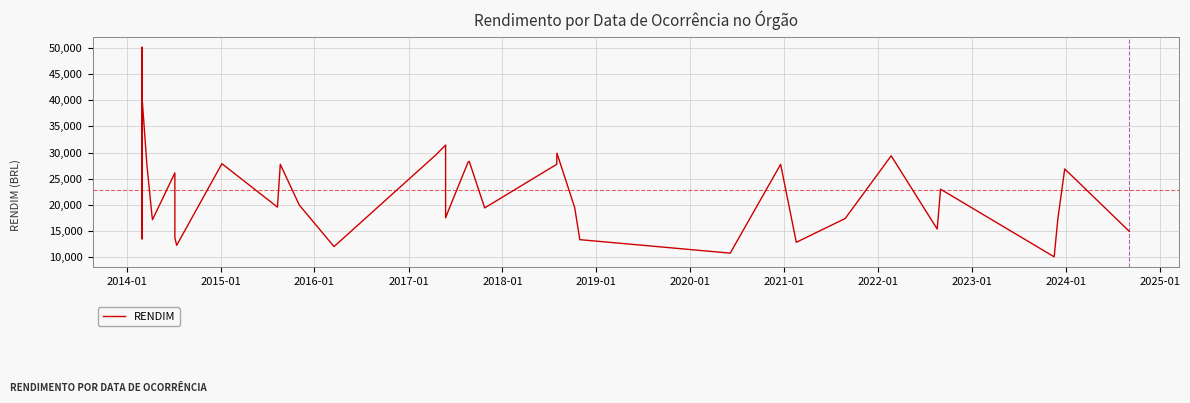

True or false: the data has more than 0 interior local peaks.

True